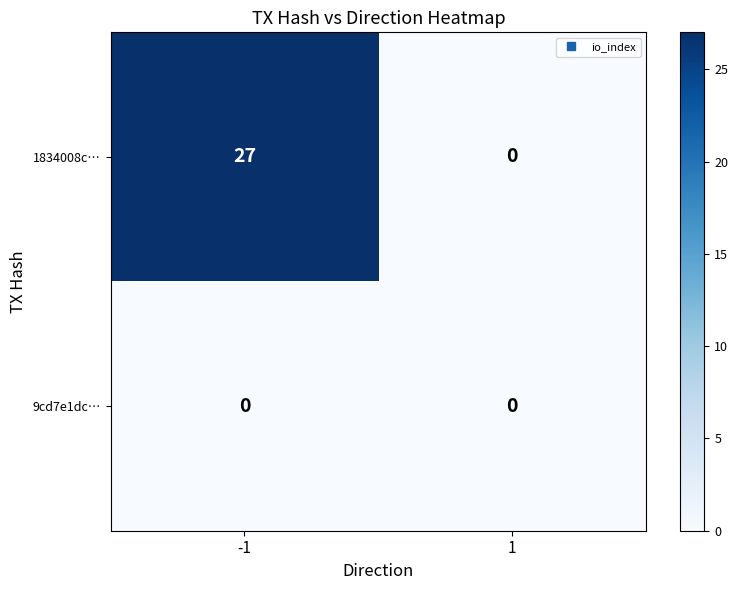

What is the difference between the maximum and minimum values in the 1834008c… series?

27